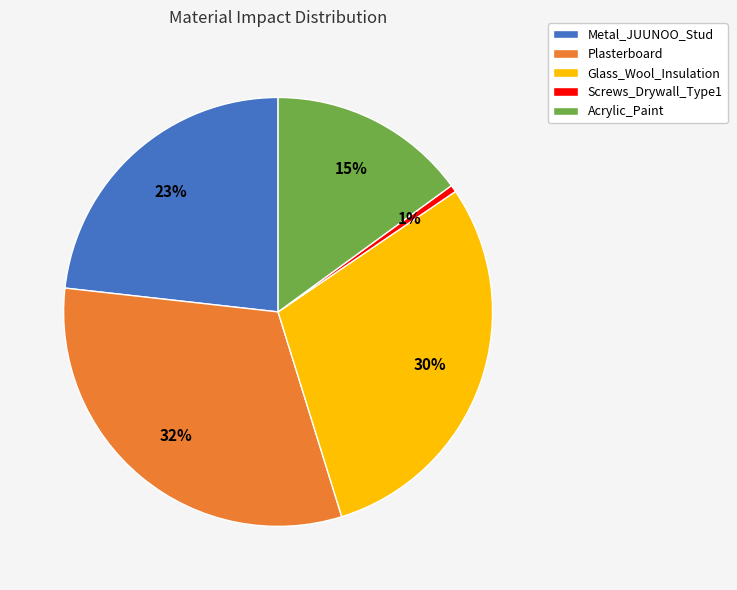

Is the sum of Glass_Wool_Insulation and Acrylic_Paint greater than half?

No